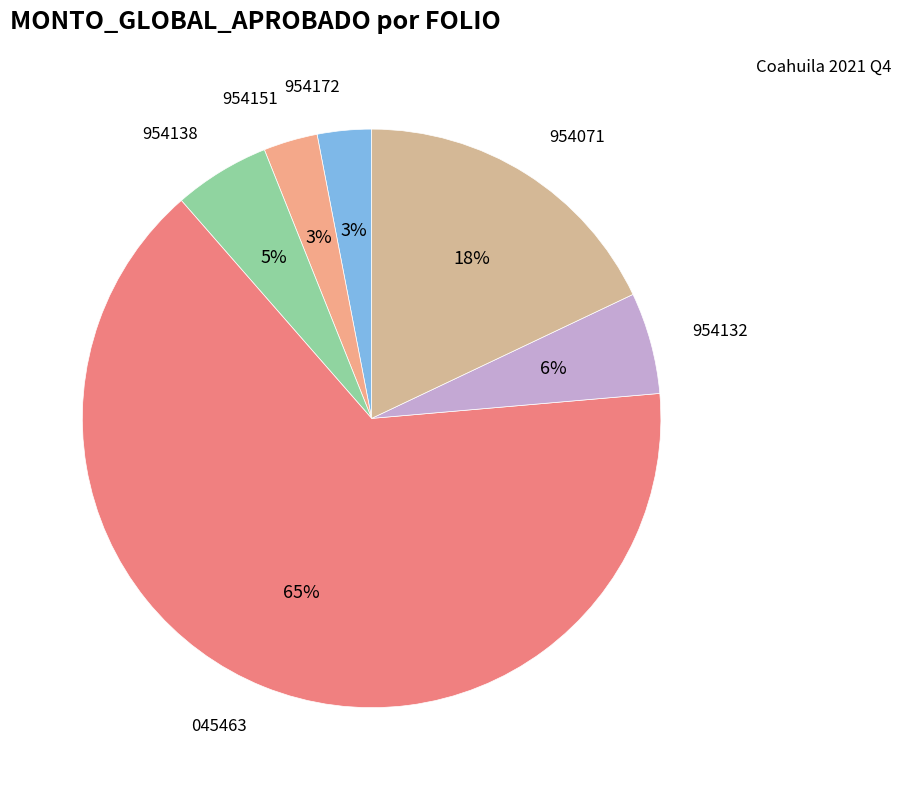

Which category has the smallest portion of the pie?

COA17170300954172